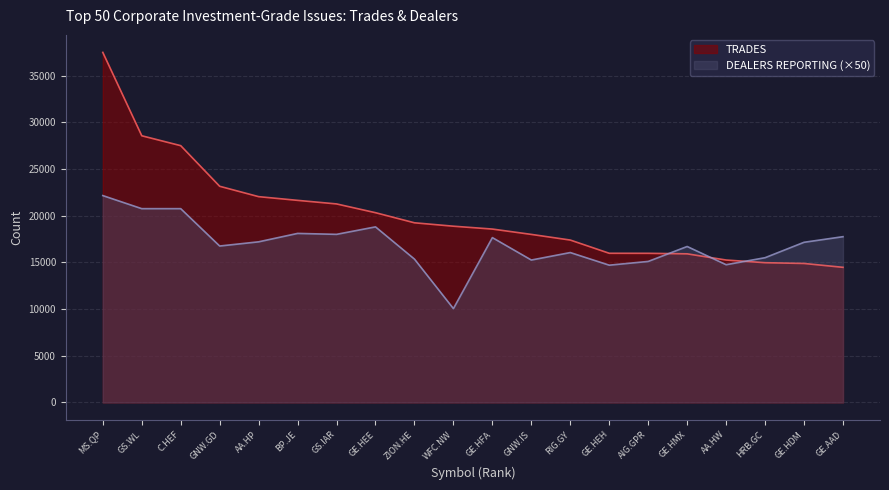

The value of TRADES at GE.HEH is 15974. True or false?

True